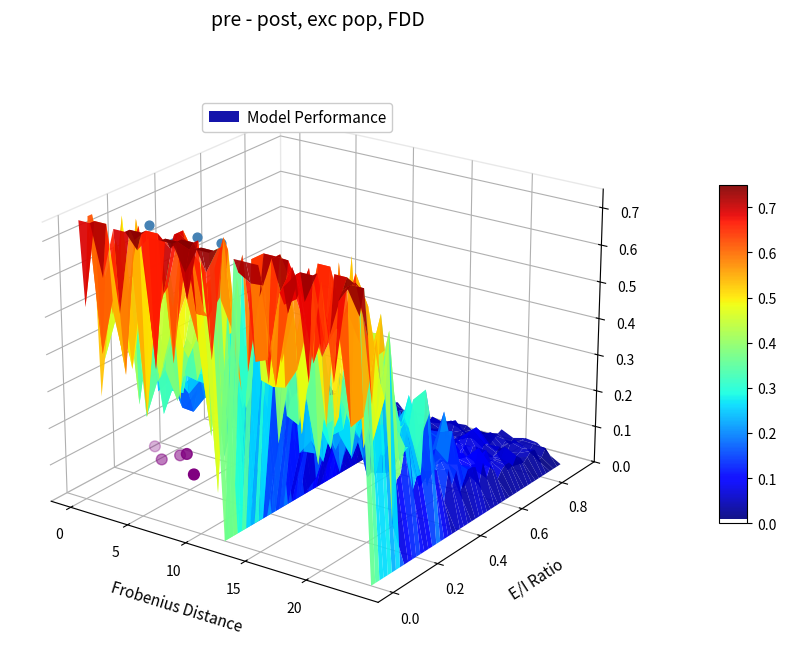

Count the number of data series in this chart.

1